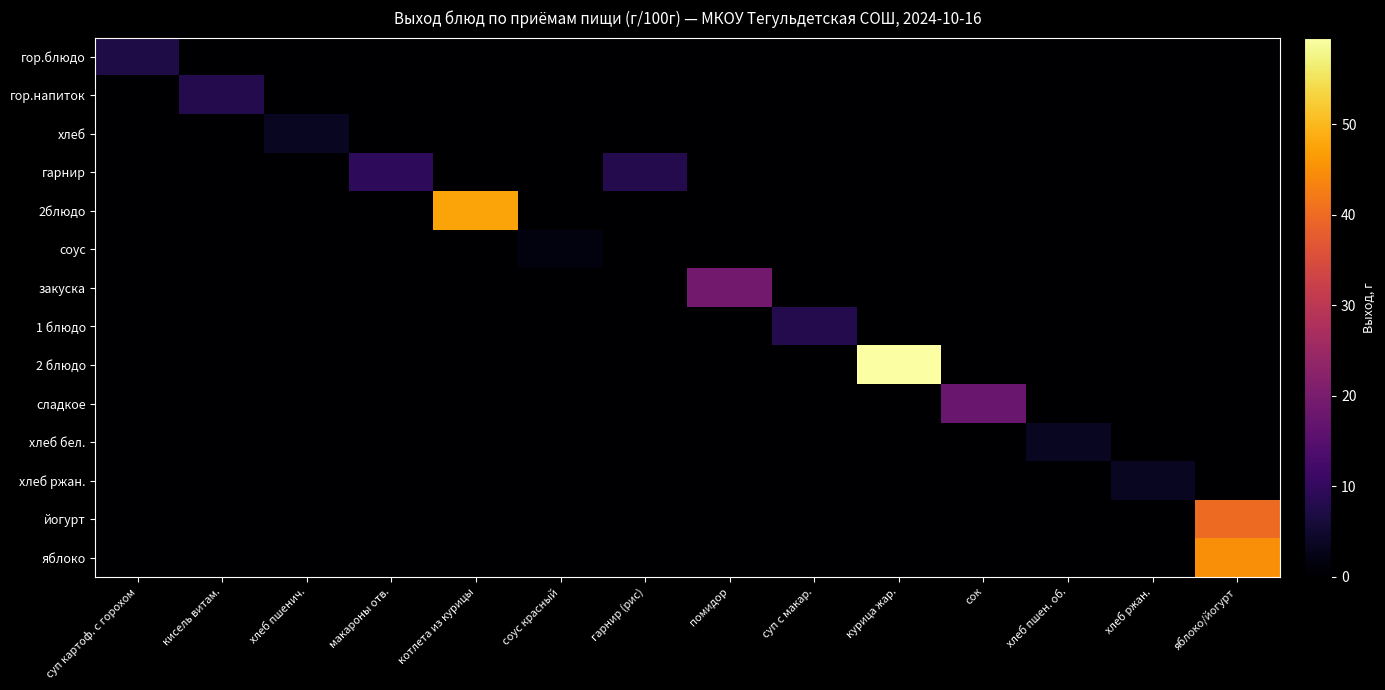

Reading left to right, what are all the values shown in this chart?

гор.блюдо: суп картоф. с горохом=7.1	кисель витам.=0.0	хлеб пшенич.=0.0	макароны отв.=0.0	котлета из курицы=0.0	соус красный=0.0	гарнир (рис)=0.0	помидор=0.0	суп с макар.=0.0	курица жар.=0.0	сок=0.0	хлеб пшен. об.=0.0	хлеб ржан.=0.0	яблоко/йогурт=0.0
гор.напиток: суп картоф. с горохом=0.0	кисель витам.=8.1	хлеб пшенич.=0.0	макароны отв.=0.0	котлета из курицы=0.0	соус красный=0.0	гарнир (рис)=0.0	помидор=0.0	суп с макар.=0.0	курица жар.=0.0	сок=0.0	хлеб пшен. об.=0.0	хлеб ржан.=0.0	яблоко/йогурт=0.0
хлеб: суп картоф. с горохом=0.0	кисель витам.=0.0	хлеб пшенич.=3.6	макароны отв.=0.0	котлета из курицы=0.0	соус красный=0.0	гарнир (рис)=0.0	помидор=0.0	суп с макар.=0.0	курица жар.=0.0	сок=0.0	хлеб пшен. об.=0.0	хлеб ржан.=0.0	яблоко/йогурт=0.0
гарнир: суп картоф. с горохом=0.0	кисель витам.=0.0	хлеб пшенич.=0.0	макароны отв.=9.4	котлета из курицы=0.0	соус красный=0.0	гарнир (рис)=8.1	помидор=0.0	суп с макар.=0.0	курица жар.=0.0	сок=0.0	хлеб пшен. об.=0.0	хлеб ржан.=0.0	яблоко/йогурт=0.0
2блюдо: суп картоф. с горохом=0.0	кисель витам.=0.0	хлеб пшенич.=0.0	макароны отв.=0.0	котлета из курицы=47.5	соус красный=0.0	гарнир (рис)=0.0	помидор=0.0	суп с макар.=0.0	курица жар.=0.0	сок=0.0	хлеб пшен. об.=0.0	хлеб ржан.=0.0	яблоко/йогурт=0.0
соус: суп картоф. с горохом=0.0	кисель витам.=0.0	хлеб пшенич.=0.0	макароны отв.=0.0	котлета из курицы=0.0	соус красный=1.5	гарнир (рис)=0.0	помидор=0.0	суп с макар.=0.0	курица жар.=0.0	сок=0.0	хлеб пшен. об.=0.0	хлеб ржан.=0.0	яблоко/йогурт=0.0
закуска: суп картоф. с горохом=0.0	кисель витам.=0.0	хлеб пшенич.=0.0	макароны отв.=0.0	котлета из курицы=0.0	соус красный=0.0	гарнир (рис)=0.0	помидор=18.9	суп с макар.=0.0	курица жар.=0.0	сок=0.0	хлеб пшен. об.=0.0	хлеб ржан.=0.0	яблоко/йогурт=0.0
1 блюдо: суп картоф. с горохом=0.0	кисель витам.=0.0	хлеб пшенич.=0.0	макароны отв.=0.0	котлета из курицы=0.0	соус красный=0.0	гарнир (рис)=0.0	помидор=0.0	суп с макар.=8.1	курица жар.=0.0	сок=0.0	хлеб пшен. об.=0.0	хлеб ржан.=0.0	яблоко/йогурт=0.0
2 блюдо: суп картоф. с горохом=0.0	кисель витам.=0.0	хлеб пшенич.=0.0	макароны отв.=0.0	котлета из курицы=0.0	соус красный=0.0	гарнир (рис)=0.0	помидор=0.0	суп с макар.=0.0	курица жар.=59.6	сок=0.0	хлеб пшен. об.=0.0	хлеб ржан.=0.0	яблоко/йогурт=0.0
сладкое: суп картоф. с горохом=0.0	кисель витам.=0.0	хлеб пшенич.=0.0	макароны отв.=0.0	котлета из курицы=0.0	соус красный=0.0	гарнир (рис)=0.0	помидор=0.0	суп с макар.=0.0	курица жар.=0.0	сок=17.6	хлеб пшен. об.=0.0	хлеб ржан.=0.0	яблоко/йогурт=0.0
хлеб бел.: суп картоф. с горохом=0.0	кисель витам.=0.0	хлеб пшенич.=0.0	макароны отв.=0.0	котлета из курицы=0.0	соус красный=0.0	гарнир (рис)=0.0	помидор=0.0	суп с макар.=0.0	курица жар.=0.0	сок=0.0	хлеб пшен. об.=3.6	хлеб ржан.=0.0	яблоко/йогурт=0.0
хлеб ржан.: суп картоф. с горохом=0.0	кисель витам.=0.0	хлеб пшенич.=0.0	макароны отв.=0.0	котлета из курицы=0.0	соус красный=0.0	гарнир (рис)=0.0	помидор=0.0	суп с макар.=0.0	курица жар.=0.0	сок=0.0	хлеб пшен. об.=0.0	хлеб ржан.=3.5	яблоко/йогурт=0.0
йогурт: суп картоф. с горохом=0.0	кисель витам.=0.0	хлеб пшенич.=0.0	макароны отв.=0.0	котлета из курицы=0.0	соус красный=0.0	гарнир (рис)=0.0	помидор=0.0	суп с макар.=0.0	курица жар.=0.0	сок=0.0	хлеб пшен. об.=0.0	хлеб ржан.=0.0	яблоко/йогурт=40.0
яблоко: суп картоф. с горохом=0.0	кисель витам.=0.0	хлеб пшенич.=0.0	макароны отв.=0.0	котлета из курицы=0.0	соус красный=0.0	гарнир (рис)=0.0	помидор=0.0	суп с макар.=0.0	курица жар.=0.0	сок=0.0	хлеб пшен. об.=0.0	хлеб ржан.=0.0	яблоко/йогурт=44.9